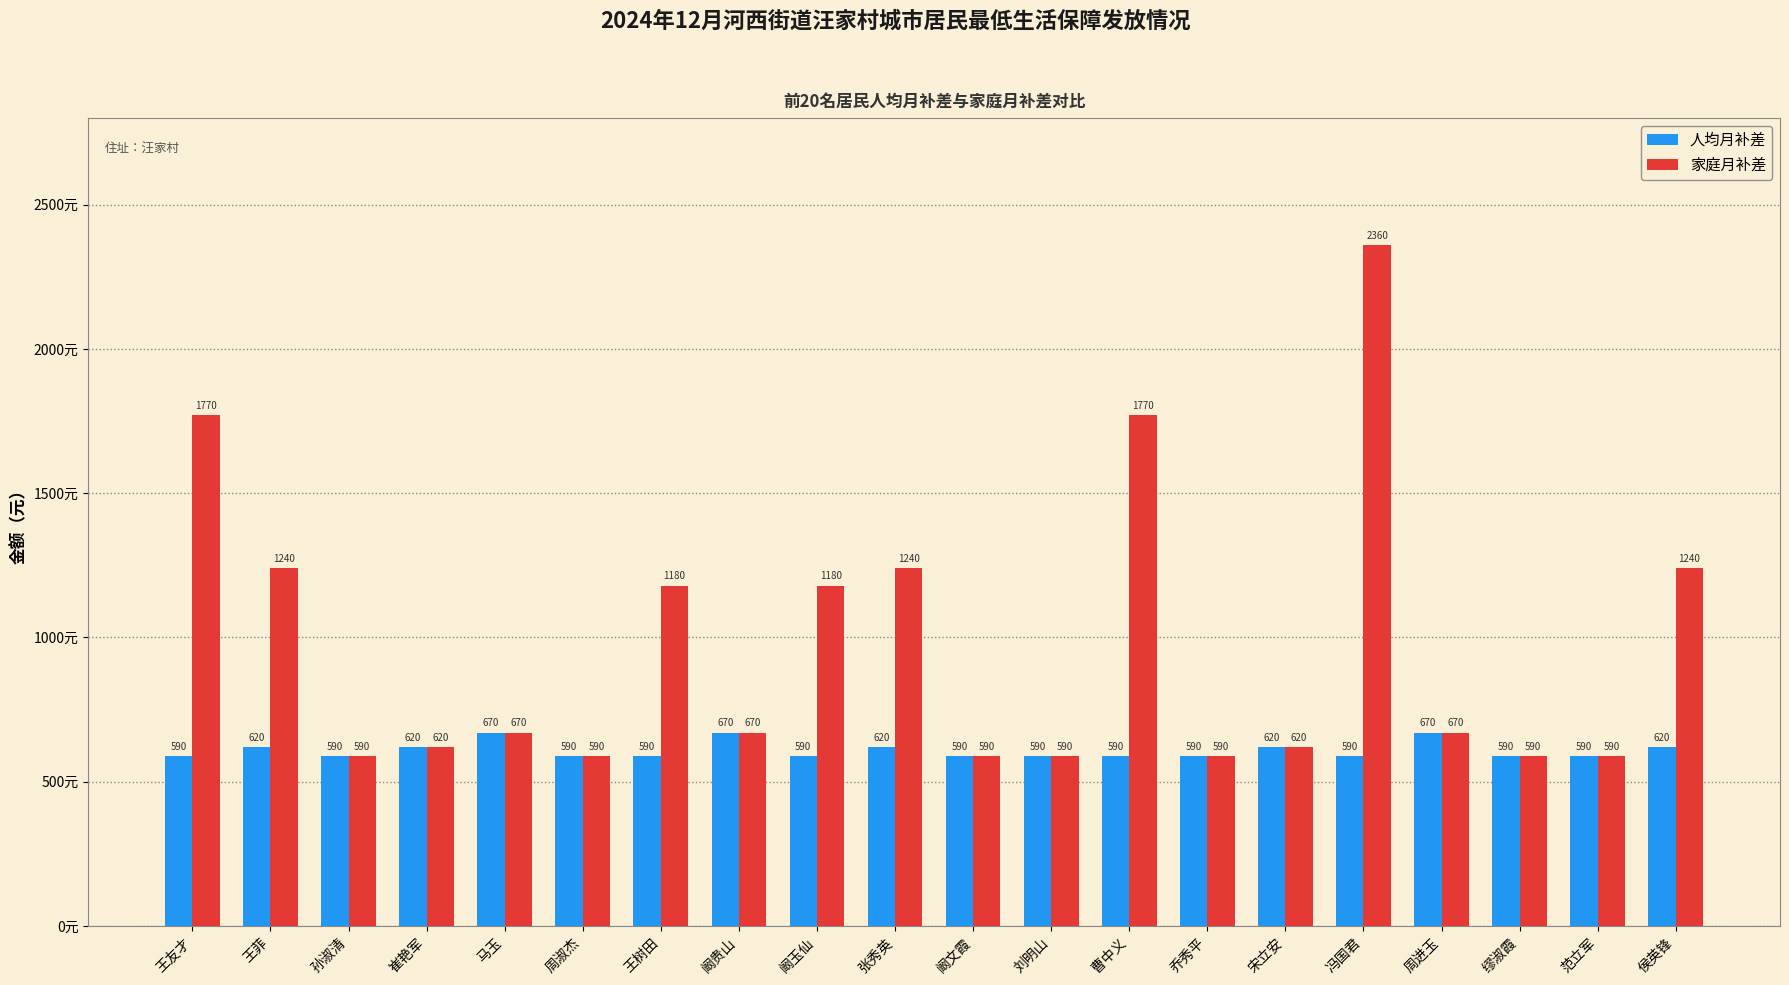

What is the smallest value displayed?

590